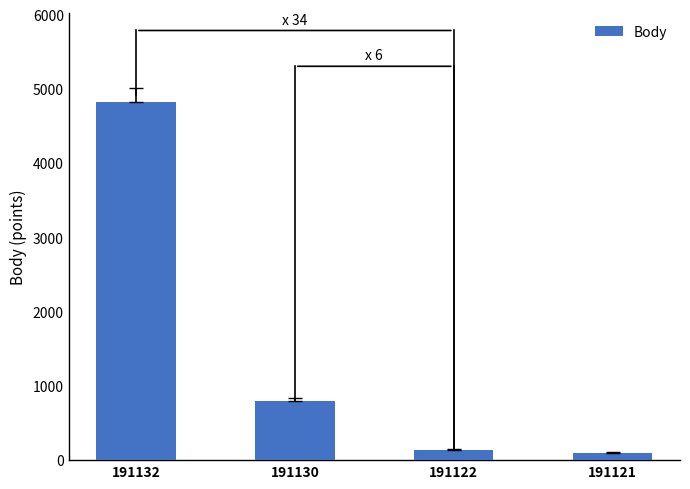

Where does the data first go above 800?

191132